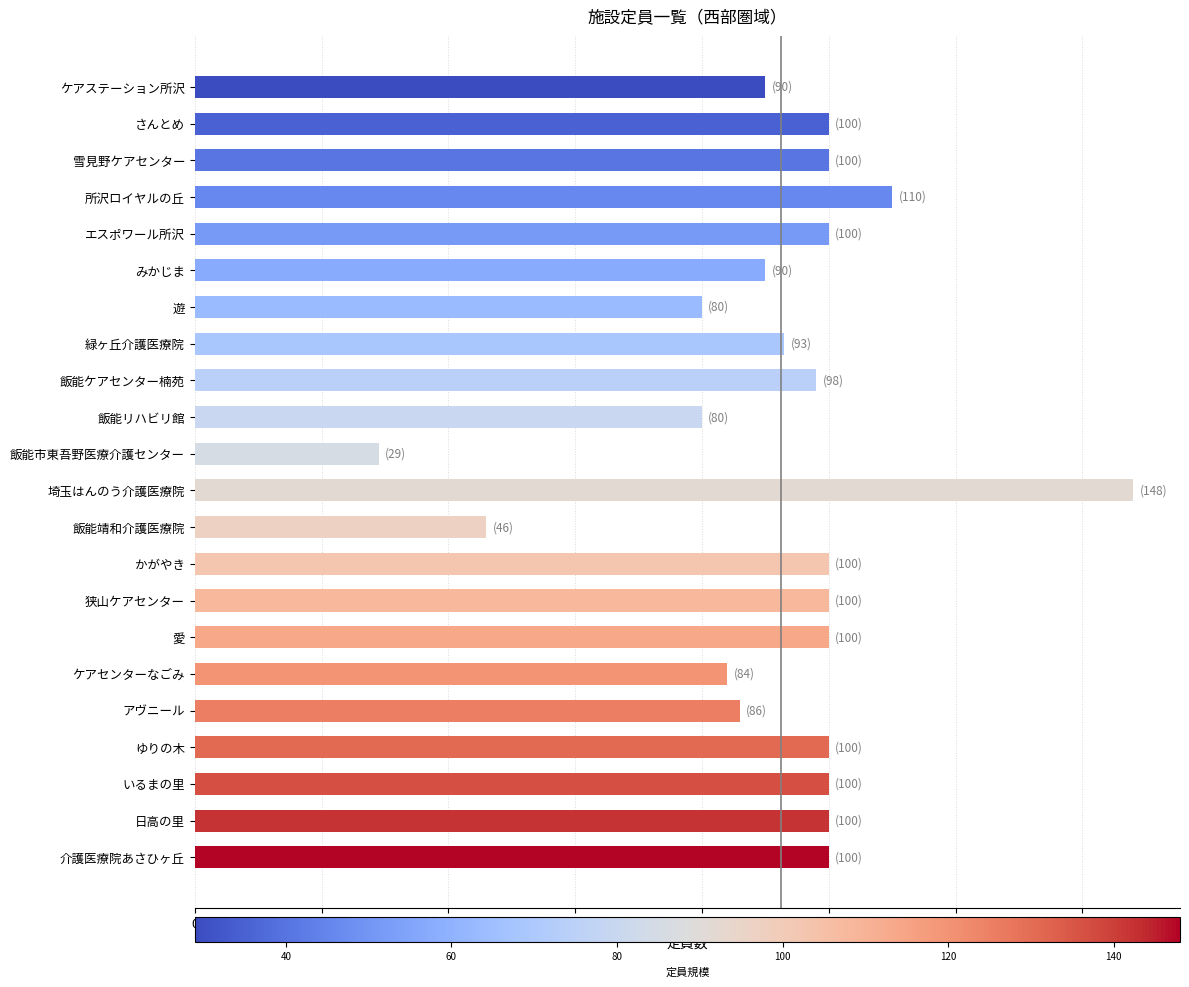

What is the change in value from 所沢ロイヤルの丘 to アヴニール?

-24